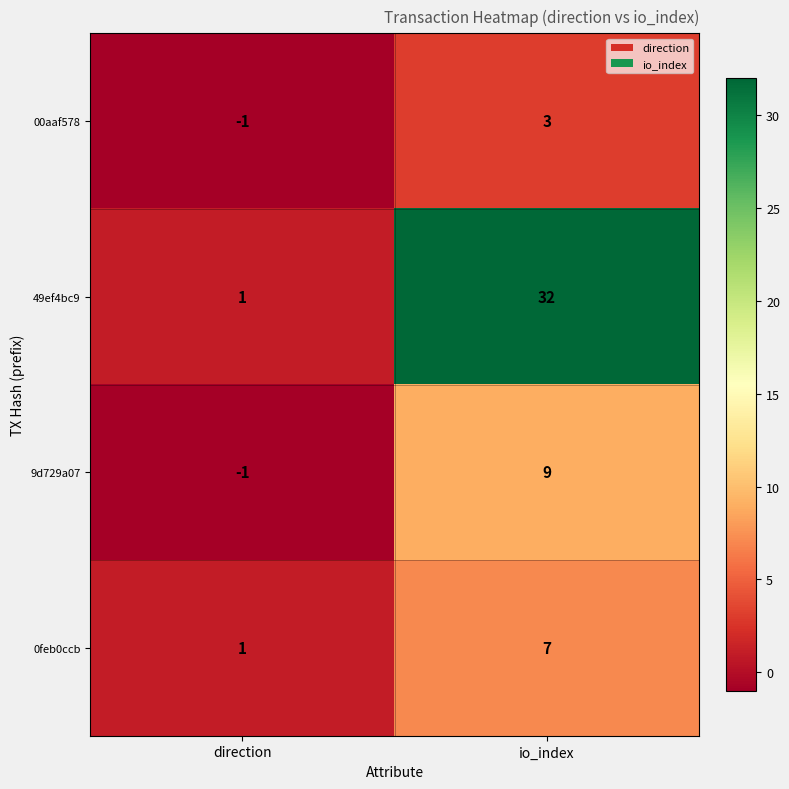

What value does the 0feb0ccb series have at io_index?

7